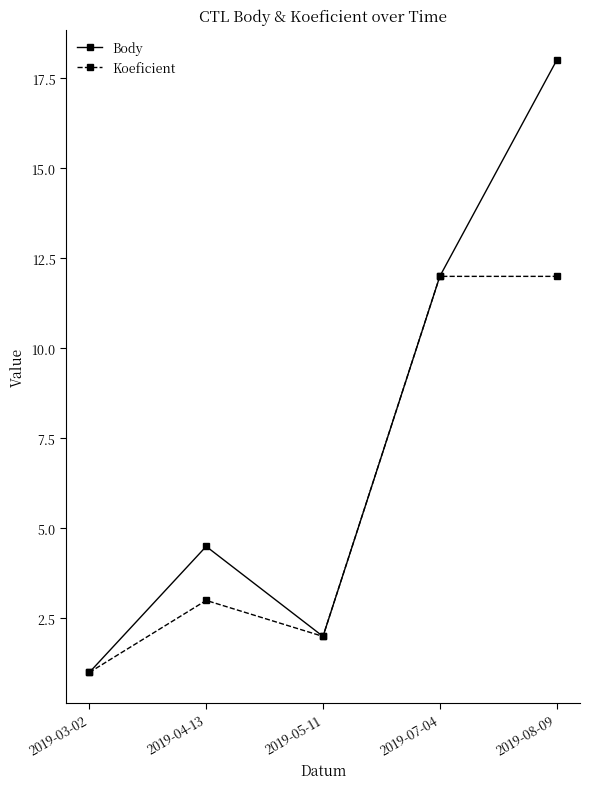

What is the average value of the Koeficient series?

6.0